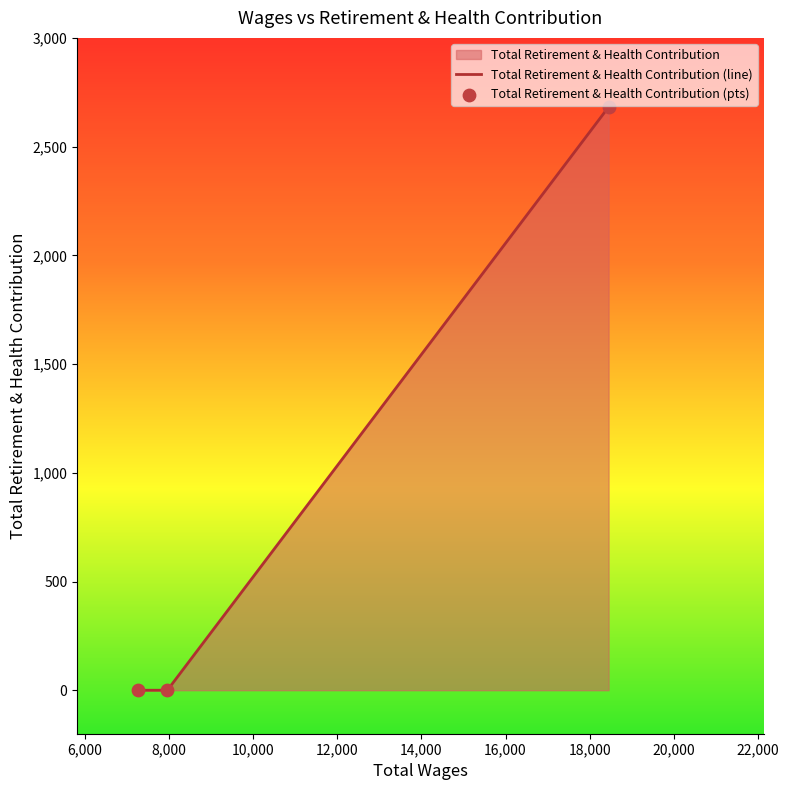

Which series has the widest spread of Y values?

Total Retirement & Health Contribution (line)